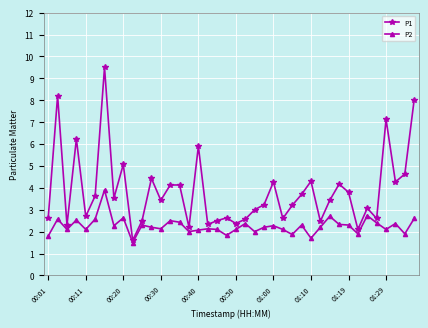

What is the value of the P1 point at the 24th from the left?

3.2